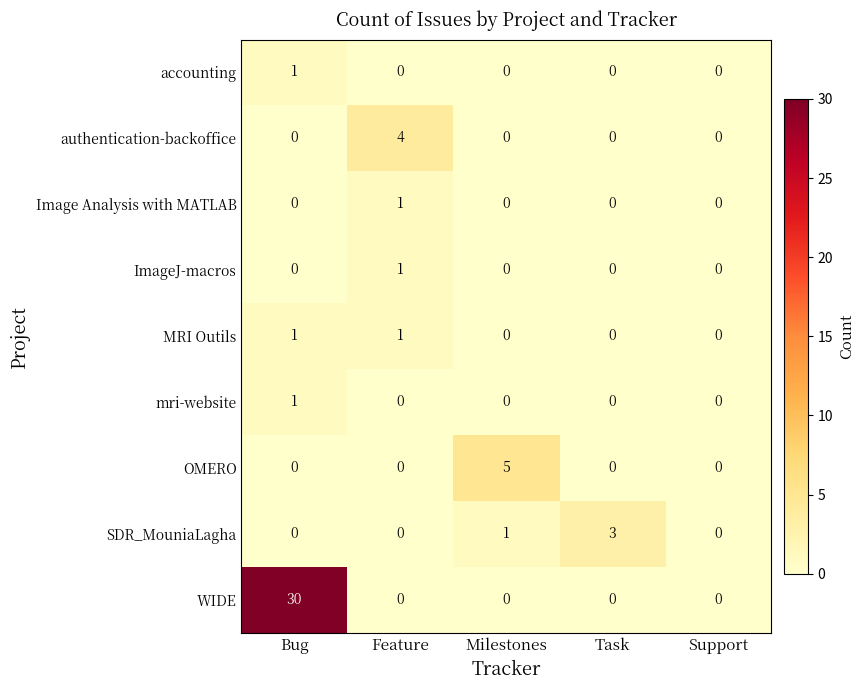

Read the SDR_MouniaLagha value at Task.

3